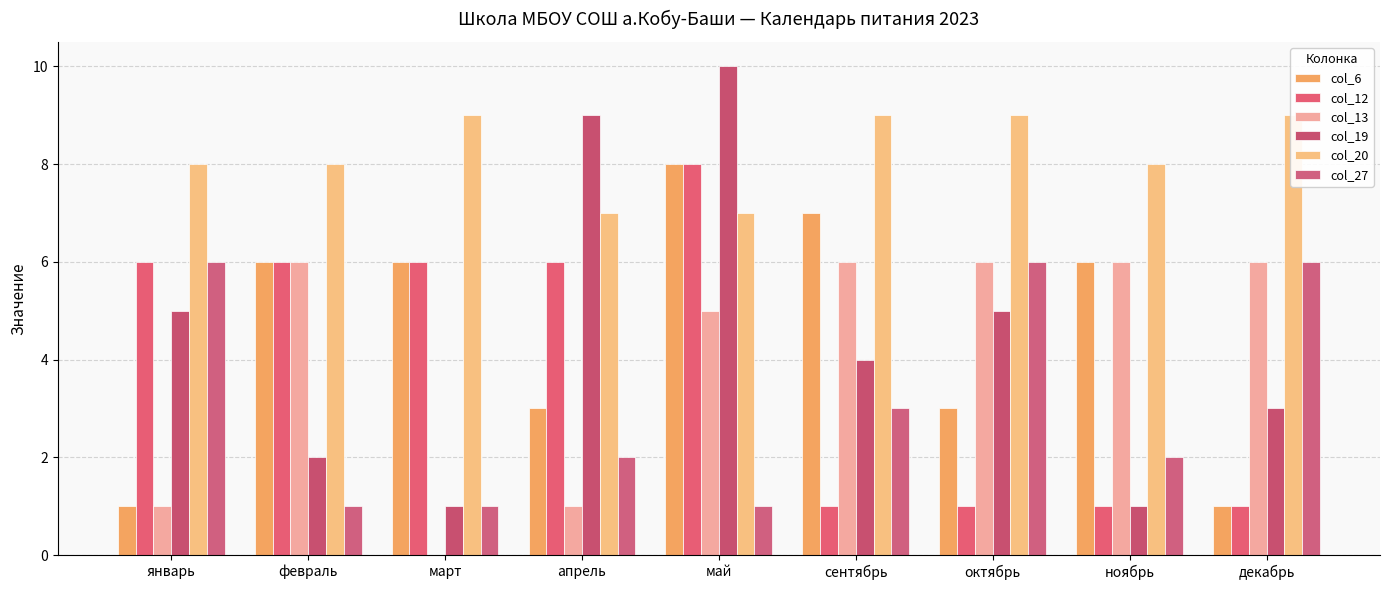

What is the greatest value displayed?

10